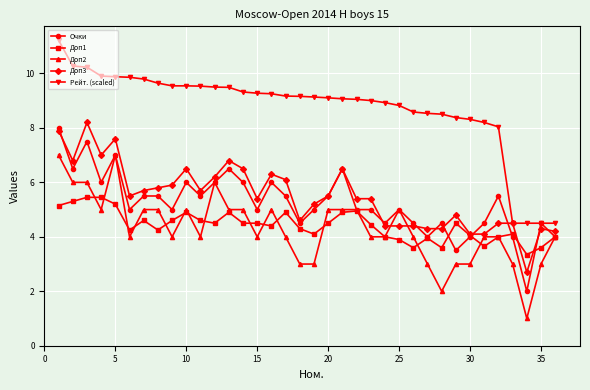

What are all the series names shown in the legend?

Очки, Доп1, Доп2, Доп3, Рейт. (scaled)